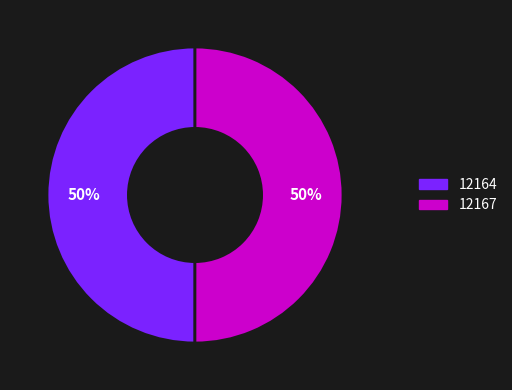

Count the number of slices in the pie.

2